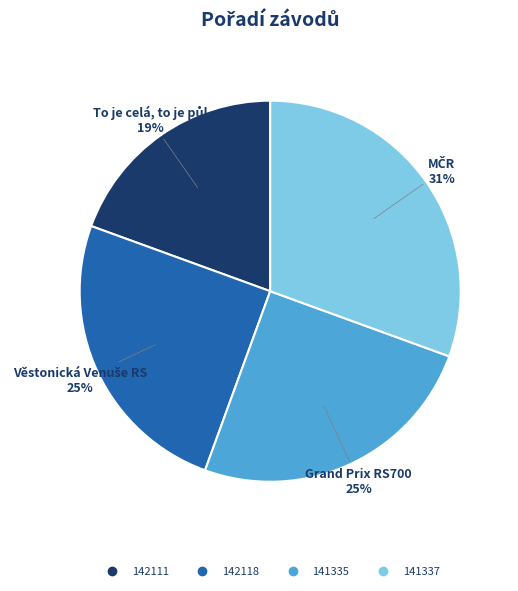

Does any single category account for the majority?

No